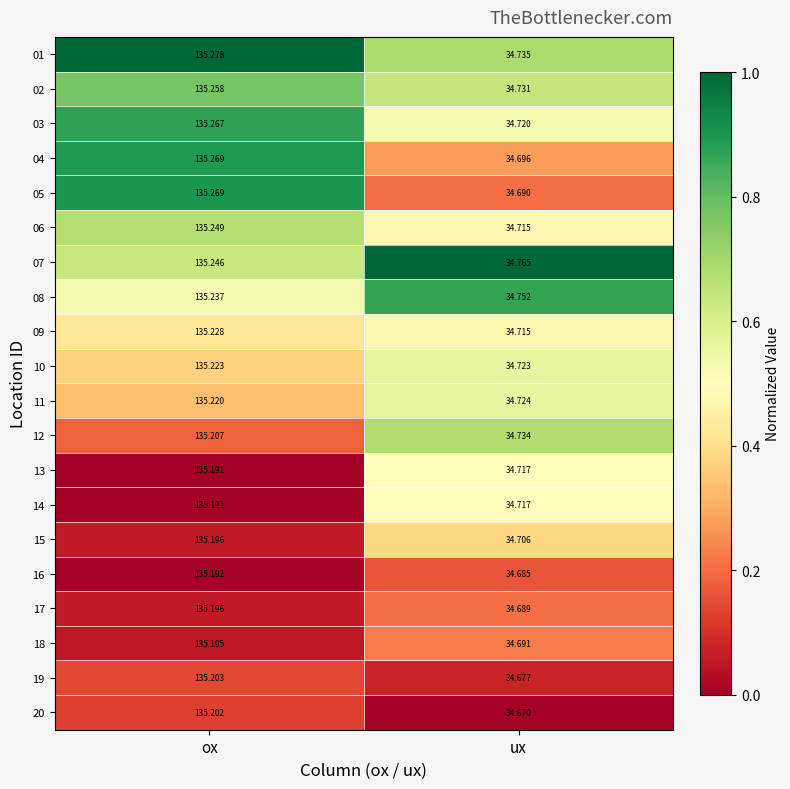

At which label is 12 closest to 84?

ux